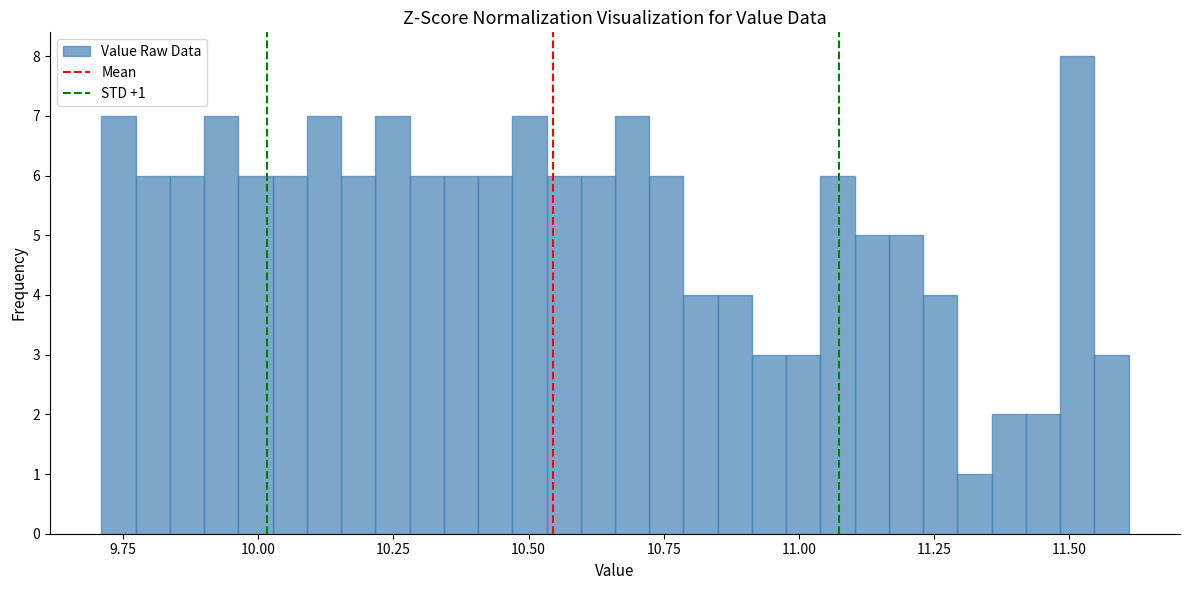

Around what value on the x-axis is the tallest bar? Give the approximate position of its centre, as read against the axis.

11.50